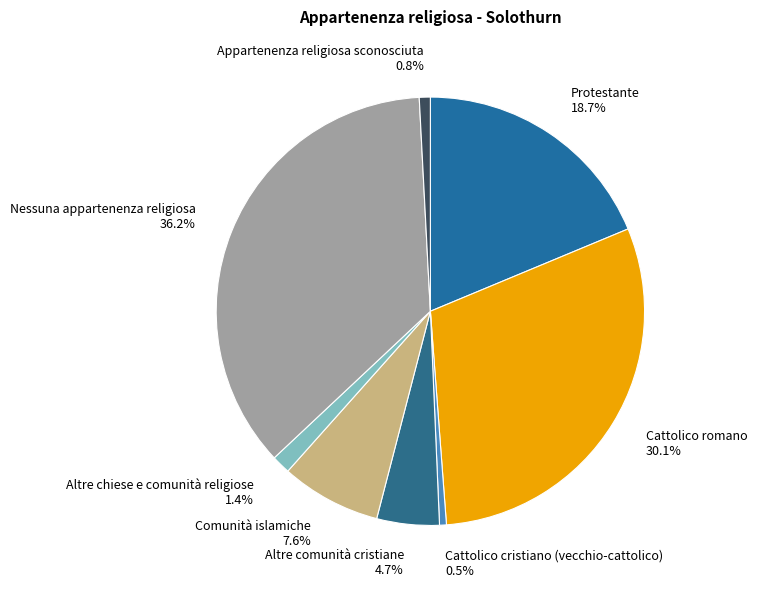

What portion of the pie excludes Cattolico cristiano (vecchio-cattolico)?

99.5%